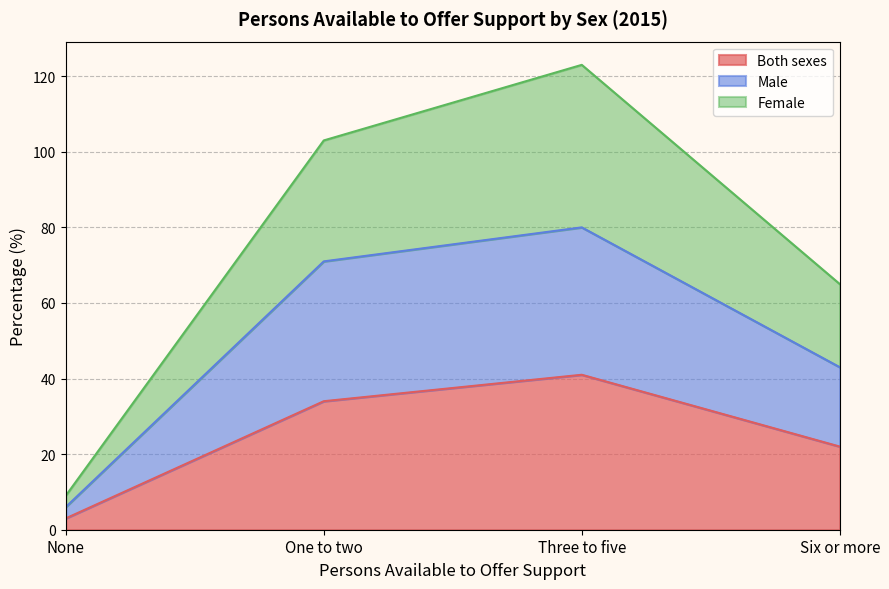

Where is the first local maximum for Both sexes?

Three to five